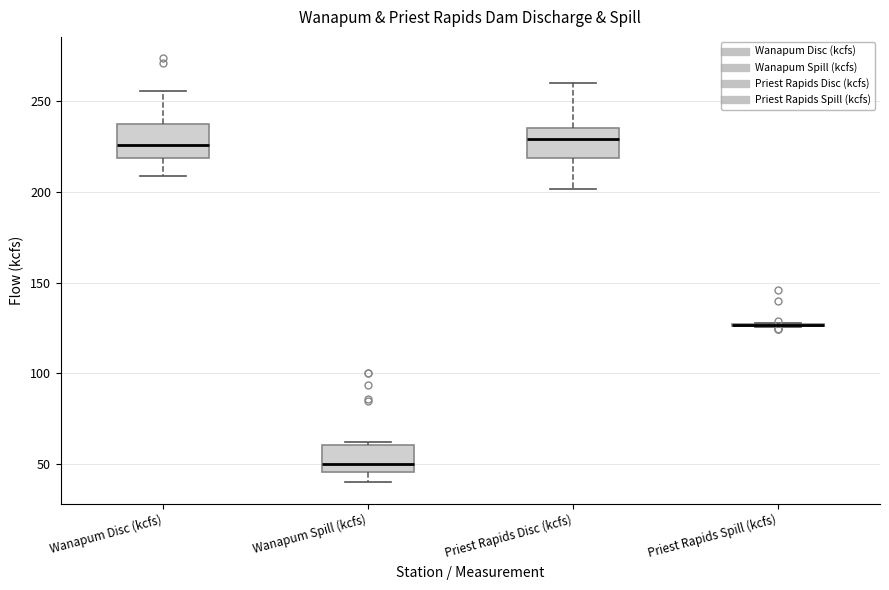

Reading left to right, read every box against the y-axis: the position of its median line, the range the box covers, and the ends of its whiskers. The values are not printed on the chart, so give them approximately, as read against the axis.

Wanapum Disc (kcfs): median 225, box 220 to 240, whiskers 210 to 255
Wanapum Spill (kcfs): median 50, box 45 to 60, whiskers 40 to 60
Priest Rapids Disc (kcfs): median 230, box 220 to 235, whiskers 200 to 260
Priest Rapids Spill (kcfs): box collapsed to a line at 125, whiskers 125 to 130